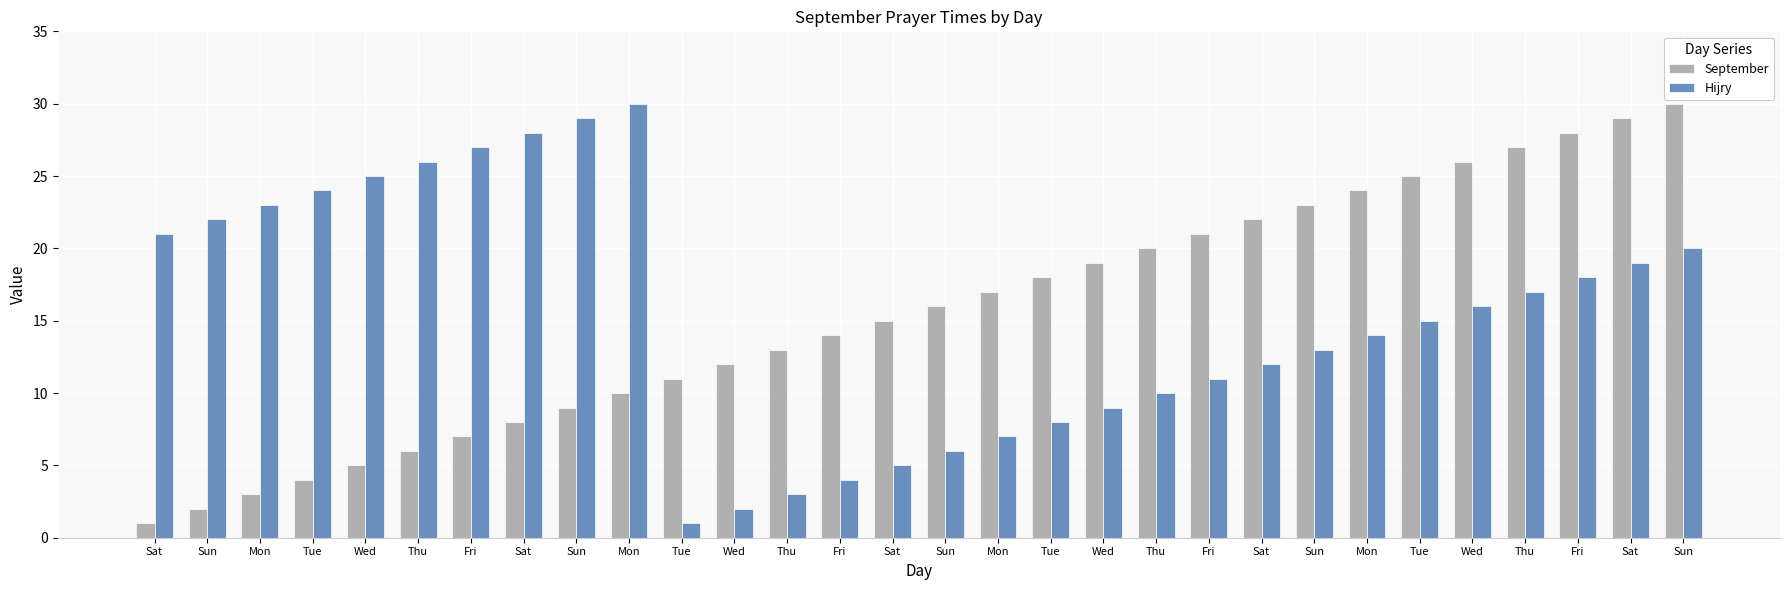

What is the value of the Hijry bar at the 28th from the left?

27